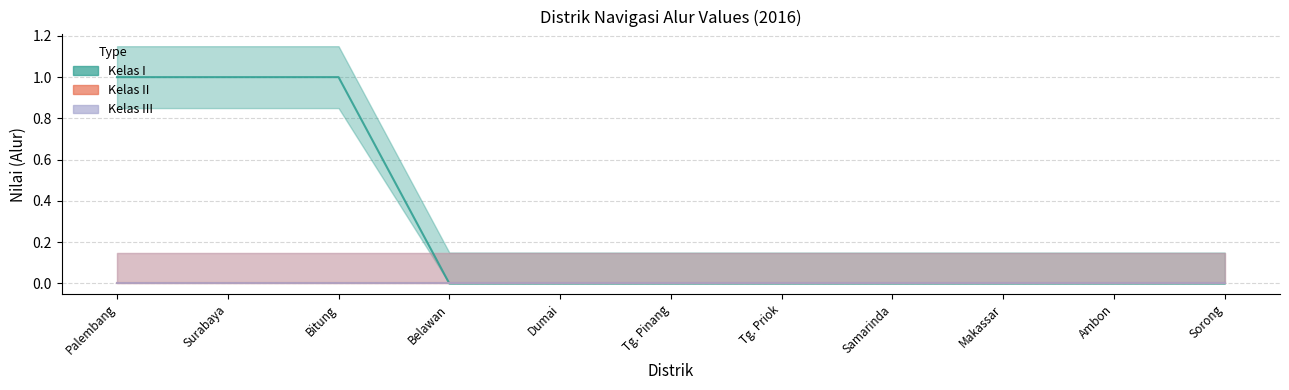

True or false: Kelas I has a value of 0 at Ambon.

True